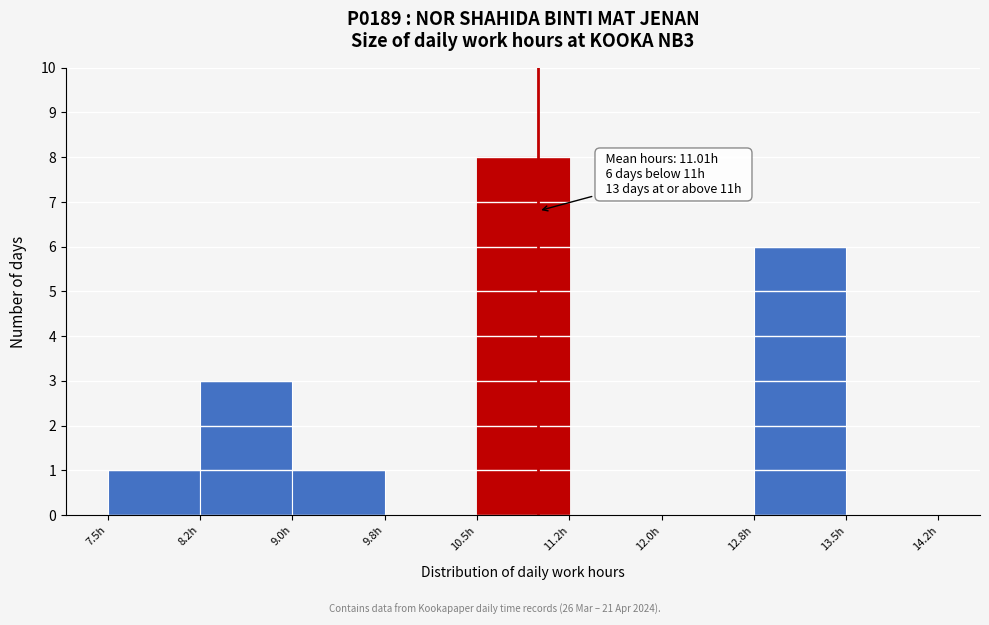

Which range on the x-axis has the tallest bar?

10.50 to 11.25